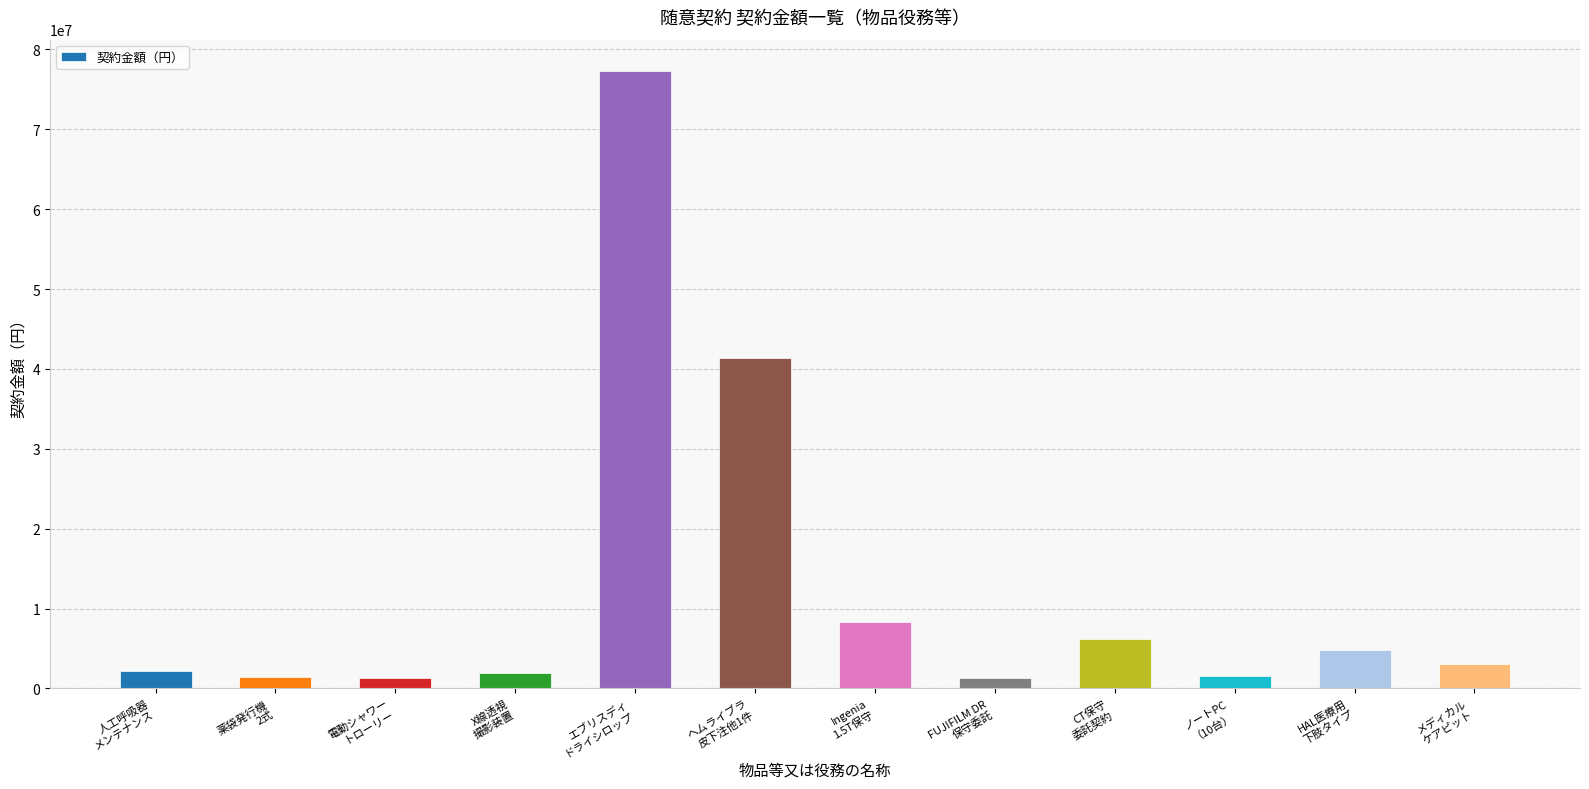

What is the greatest value displayed?

77352966.9